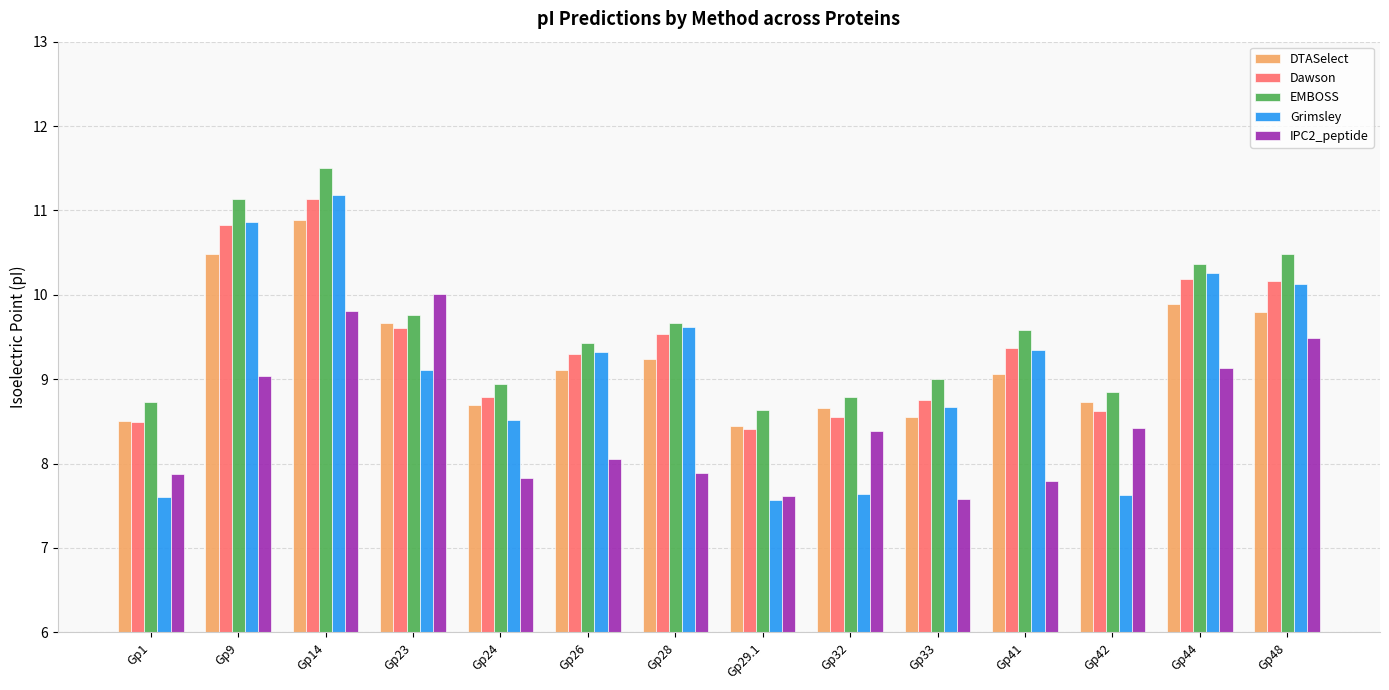

Which label corresponds to the largest value in the chart?

Gp14